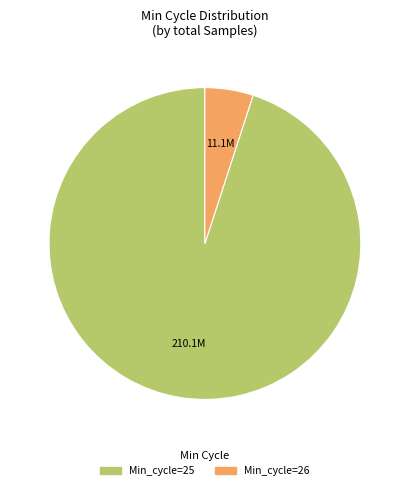

Combined, do Min_cycle=25 and Min_cycle=26 account for over 50%?

Yes